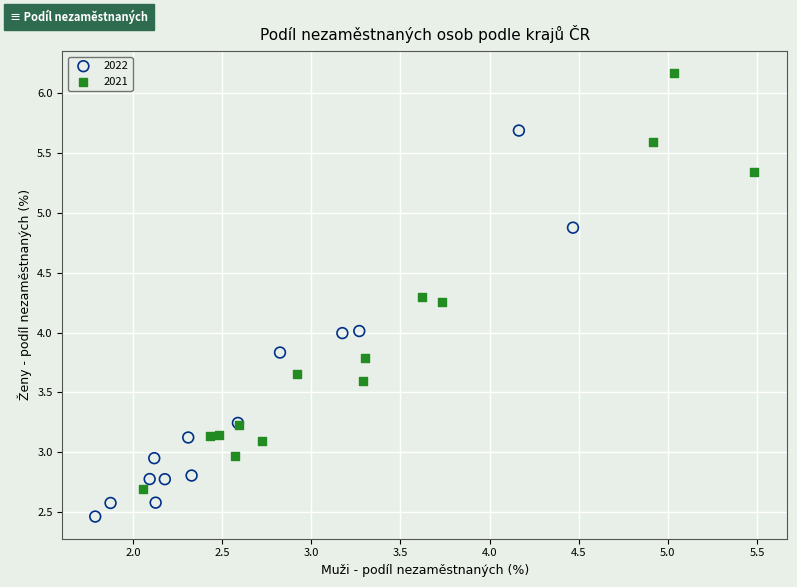

Which series reaches the maximum Y coordinate?

2021